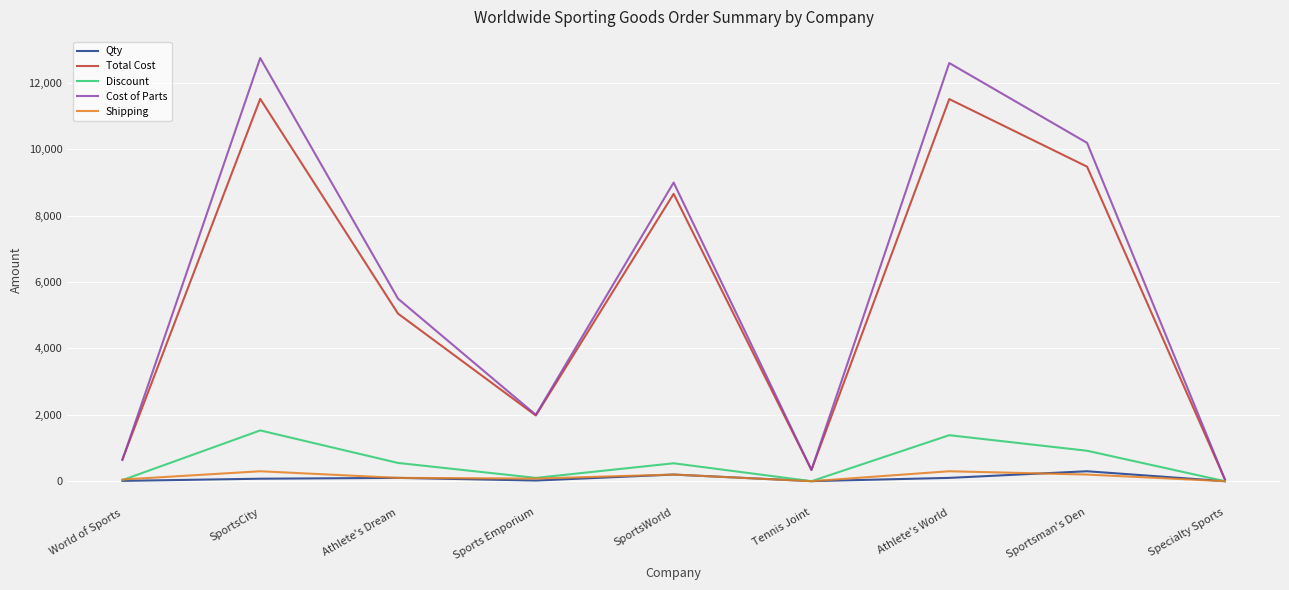

What is the maximum value for Qty?

300.0